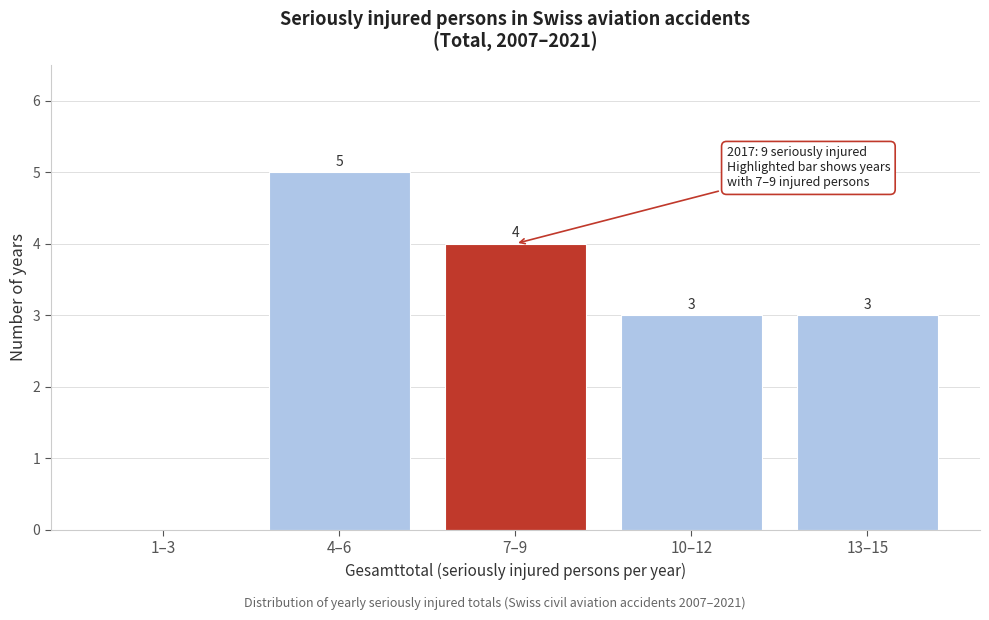

Reading right to left, extract all data points from this chart.

13–15=3	10–12=3	7–9=4	4–6=5	1–3=0